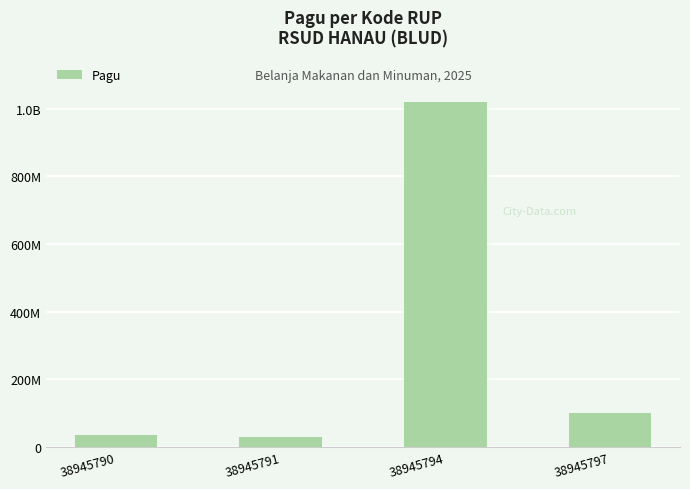

Is it true that the value at 38945794 is 1020000000?

True